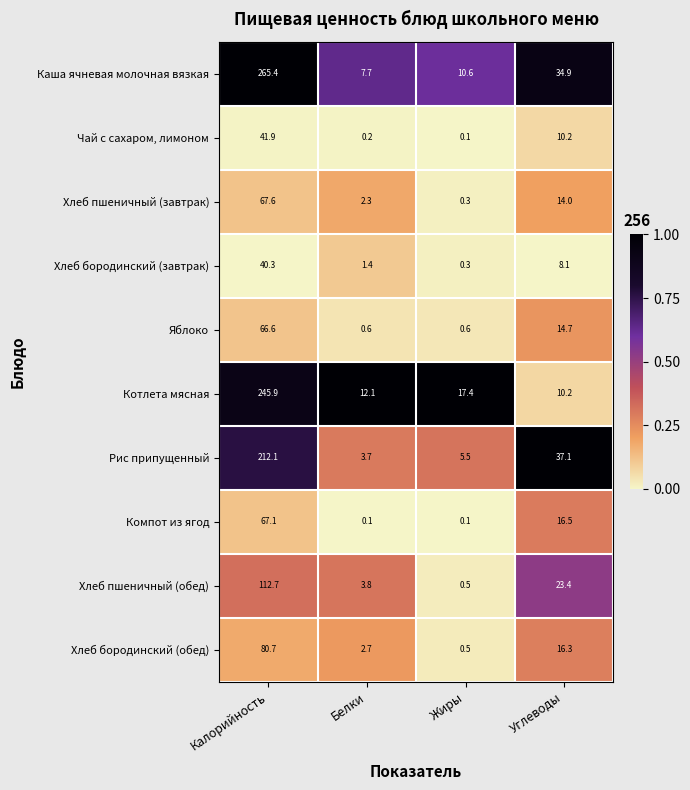

What is the difference between the maximum and minimum values in the Хлеб бородинский (завтрак) series?

40.0